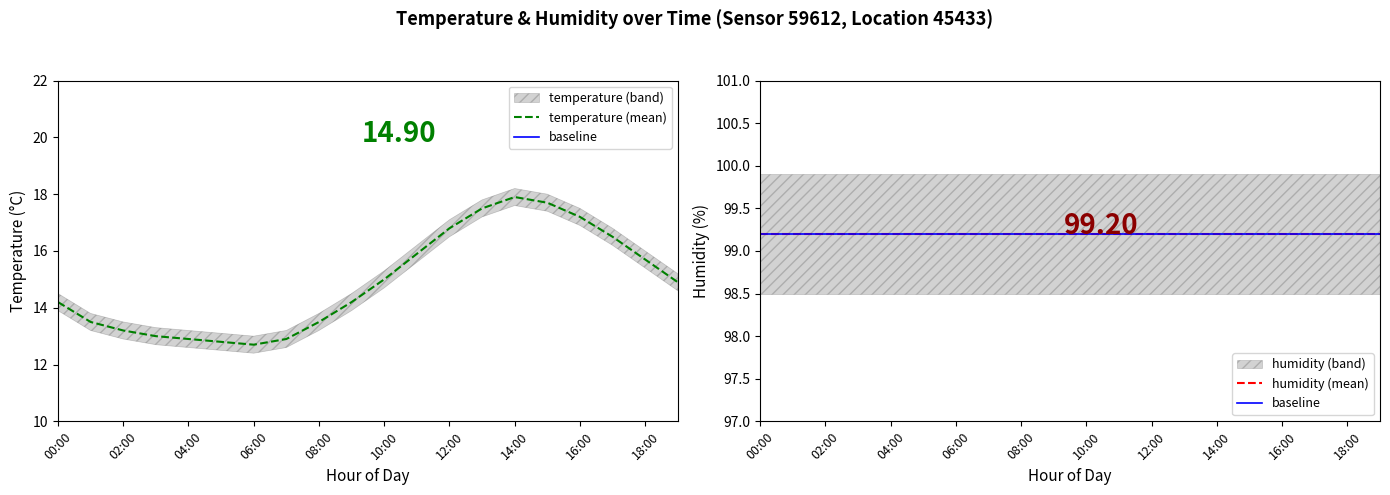

Which category has the lowest value across all series?

06:00